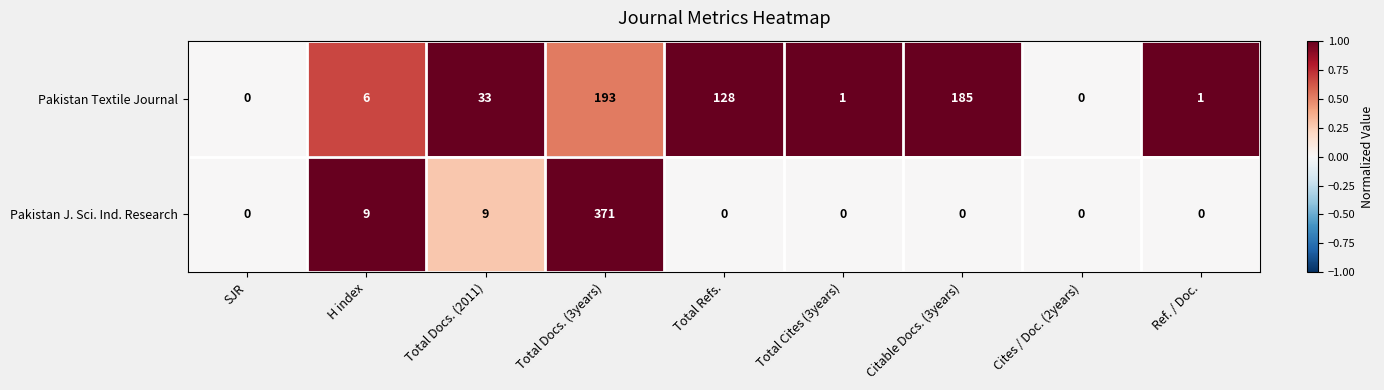

What is the approximate value of Pakistan Textile Journal at Total Docs. (2011), to the nearest 10?

30